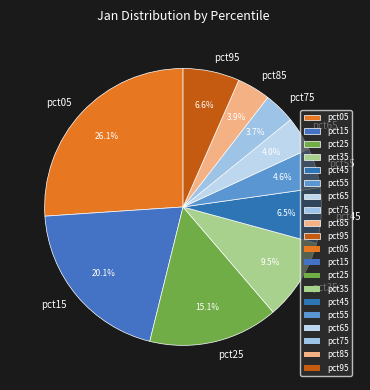

How many slices are in this pie chart?

10